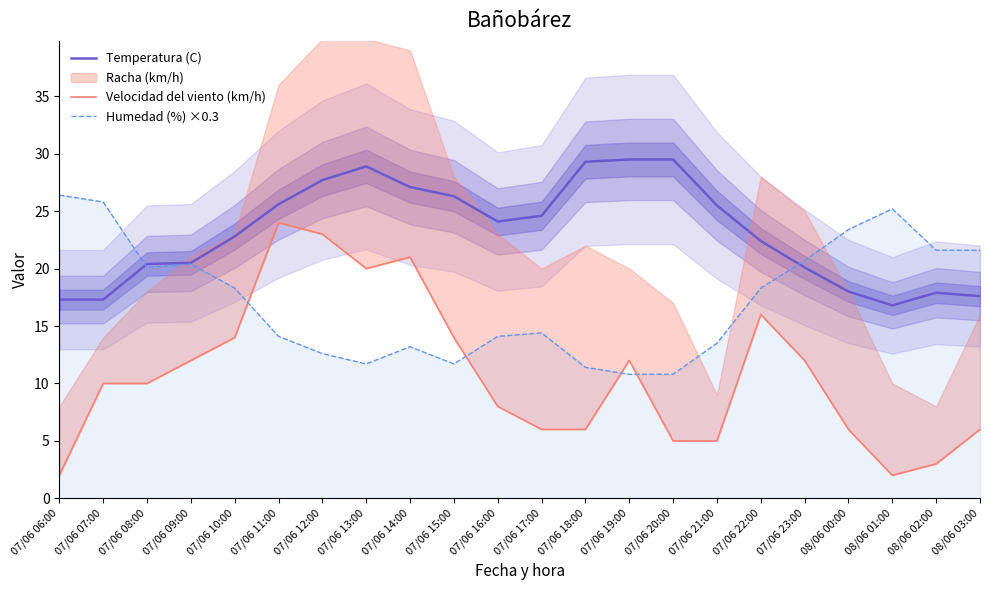

How many distinct data groups are displayed?

3